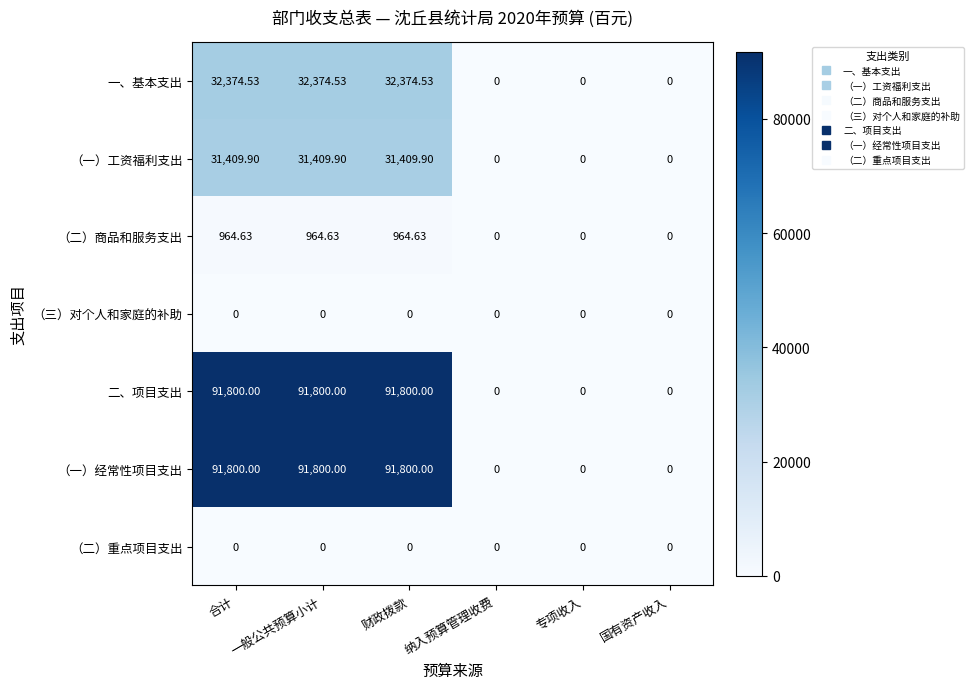

Where does the （一）工资福利支出 series first go above 31409?

合计